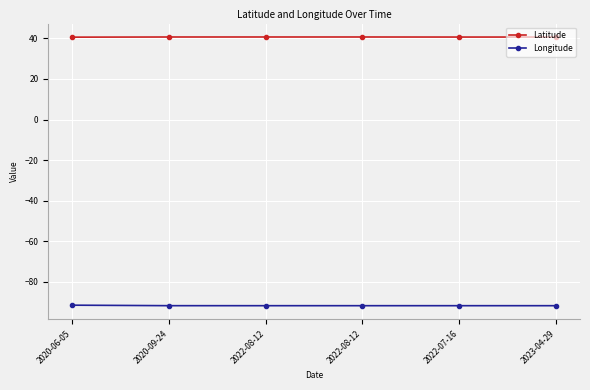

The Latitude series shows 60.3 at 2020-09-24. True or false?

False